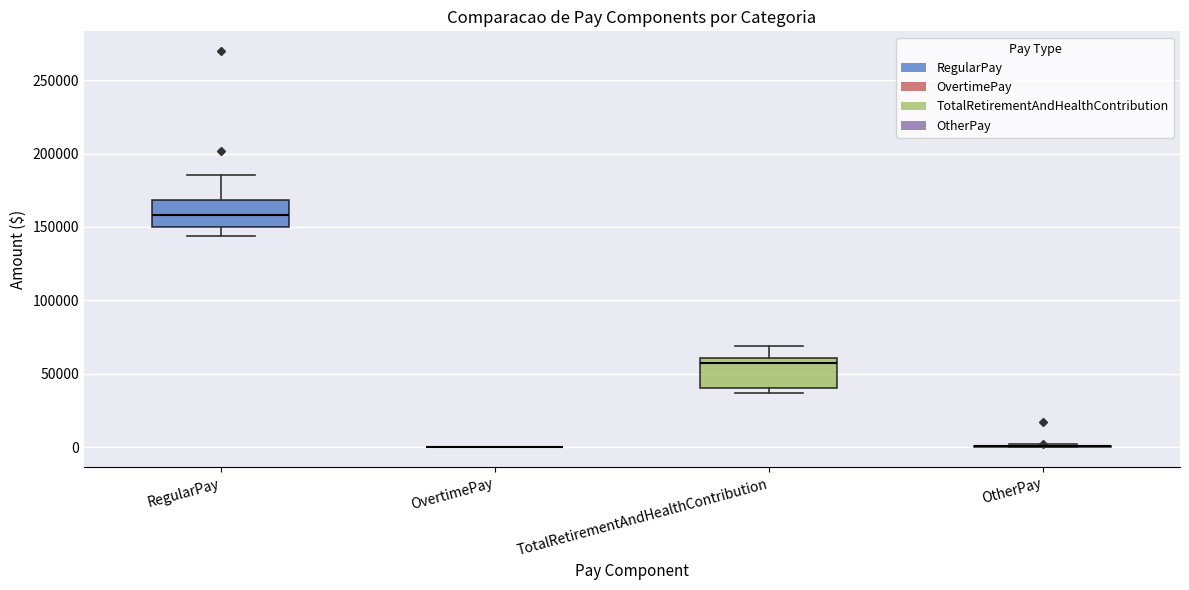

Reading left to right, transcribe this box plot: for each box, give where its median line is, the range the box spans, and where its two whiskers end, as read against the y-axis. The values are not printed on the chart, so give them approximately, as read against the axis.

RegularPay: median 160000, box 150000 to 170000, whiskers 145000 to 185000
OvertimePay: box collapsed to a line at 0, whiskers 0 to 0
TotalRetirementAndHealthContribution: median 60000 (just below the box's upper edge), box 40000 to 60000, whiskers 35000 to 70000
OtherPay: box collapsed to a line at 0, whiskers 0 to 0